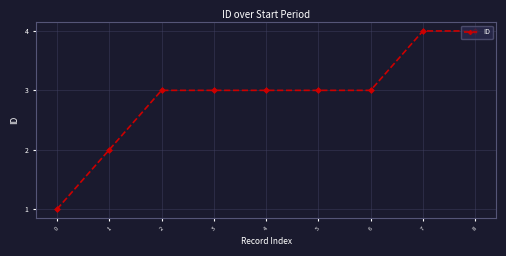

What is the maximum value shown in the chart?

4